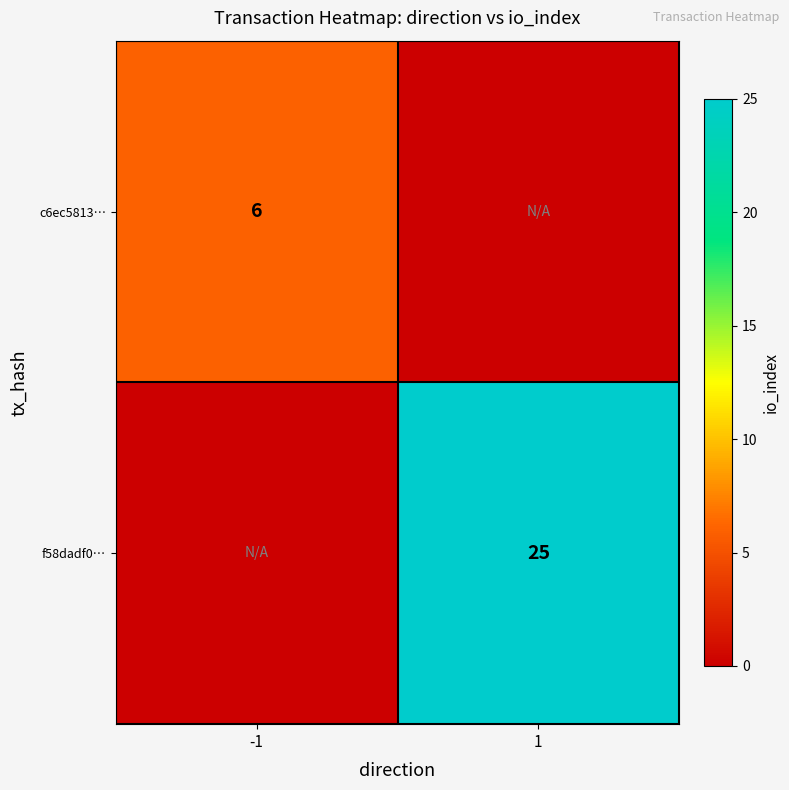

True or false: c6ec5813… has a value of 2 at -1.

False